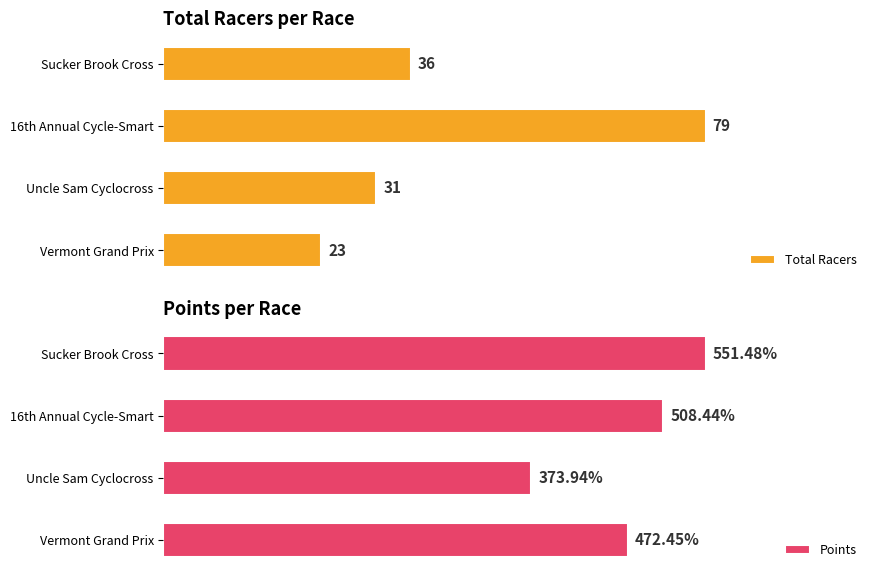

Which series has the widest spread of values?

Points